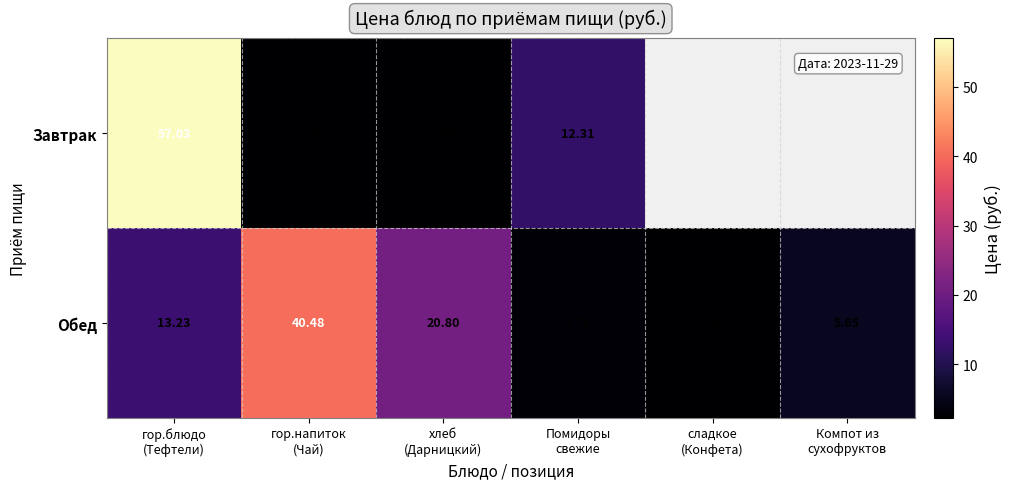

Which label corresponds to the largest value in the chart?

гор.блюдо
(Тефтели)